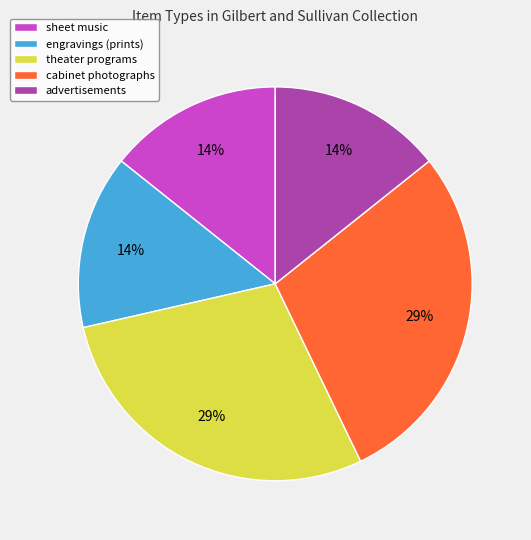

Is the sum of advertisements and cabinet photographs greater than half?

No